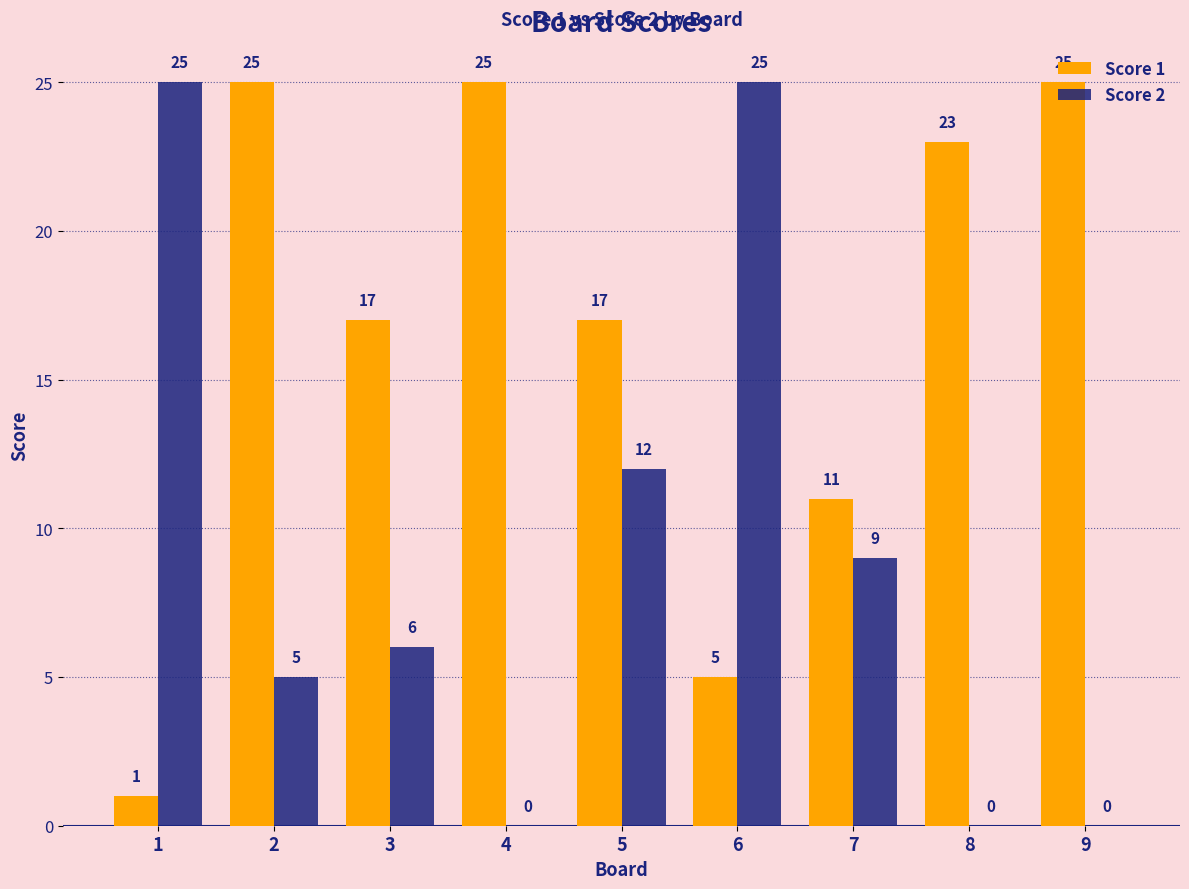

Count the number of categories in the chart.

9